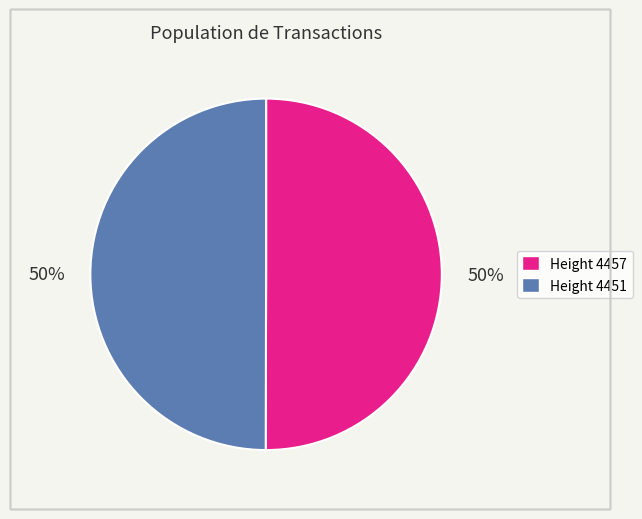

To the nearest percent, what is the average slice percentage?

50%